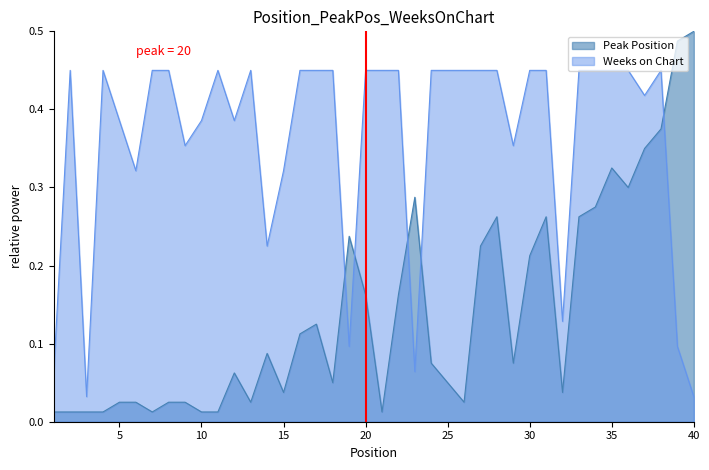

What is the maximum value shown in the chart?

0.5